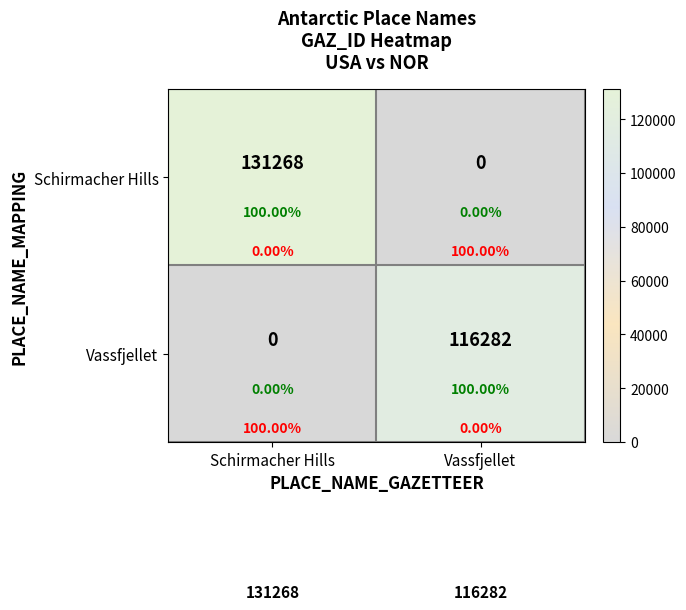

What is the maximum value for Schirmacher Hills?

131268